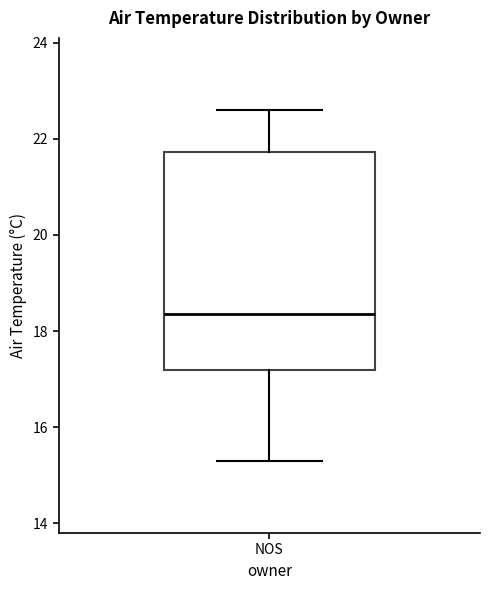

Transcribe this box plot: give where the median line is, the range the box spans, and where the two whiskers end, as read against the y-axis. The values are not printed on the chart, so give them approximately, as read against the axis.

median 18.4, box 17.2 to 21.8, whiskers 15.4 to 22.6